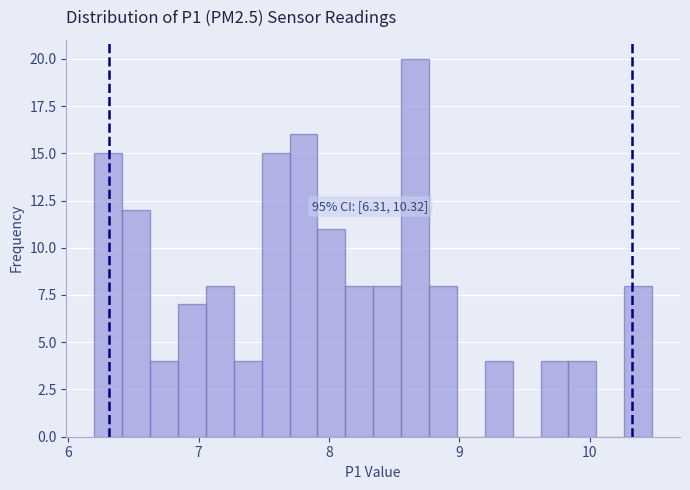

Read against the x-axis, roughly where is the centre of the tallest bar?

8.7